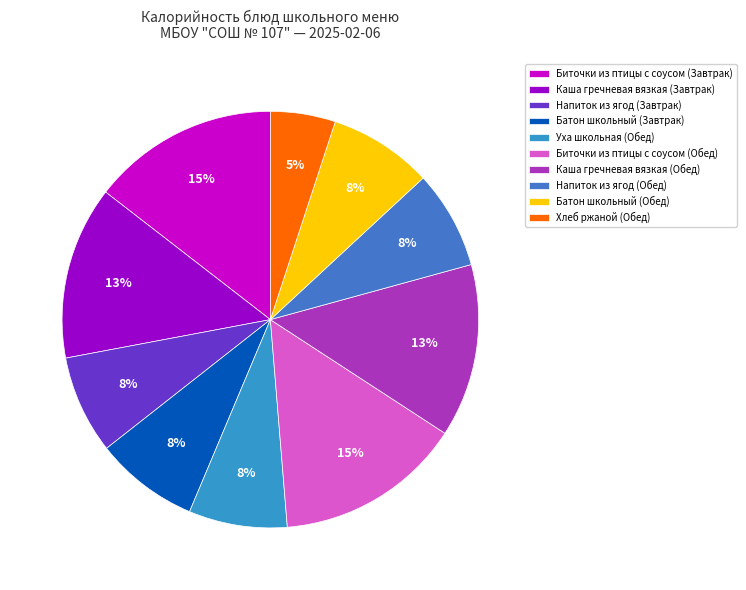

Approximately how many times larger is the value at Хлеб ржаной (Обед) compared to Каша гречневая вязкая (Завтрак)?

0.4